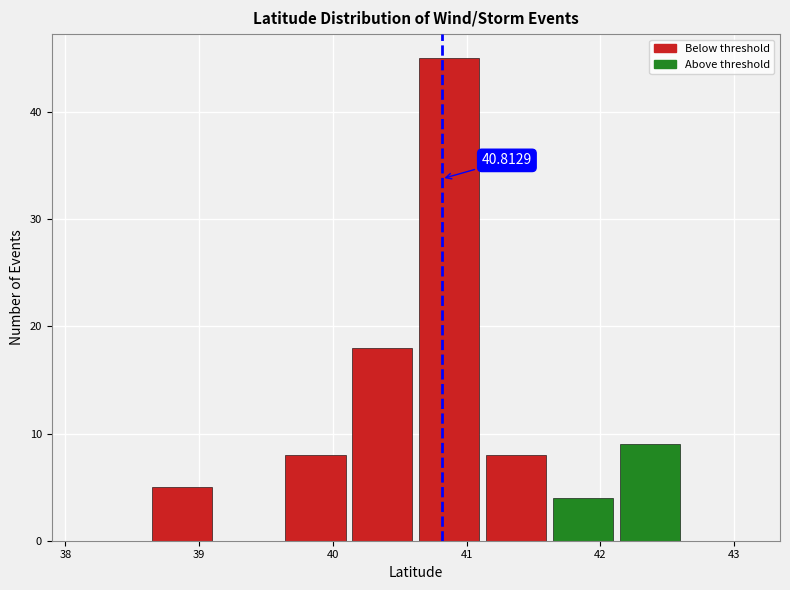

Which range on the x-axis has the tallest bar?

40.62 to 41.12